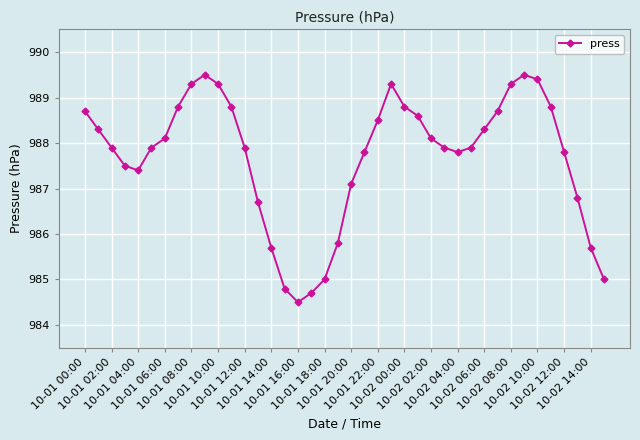

Count the number of values greater than 987.

30